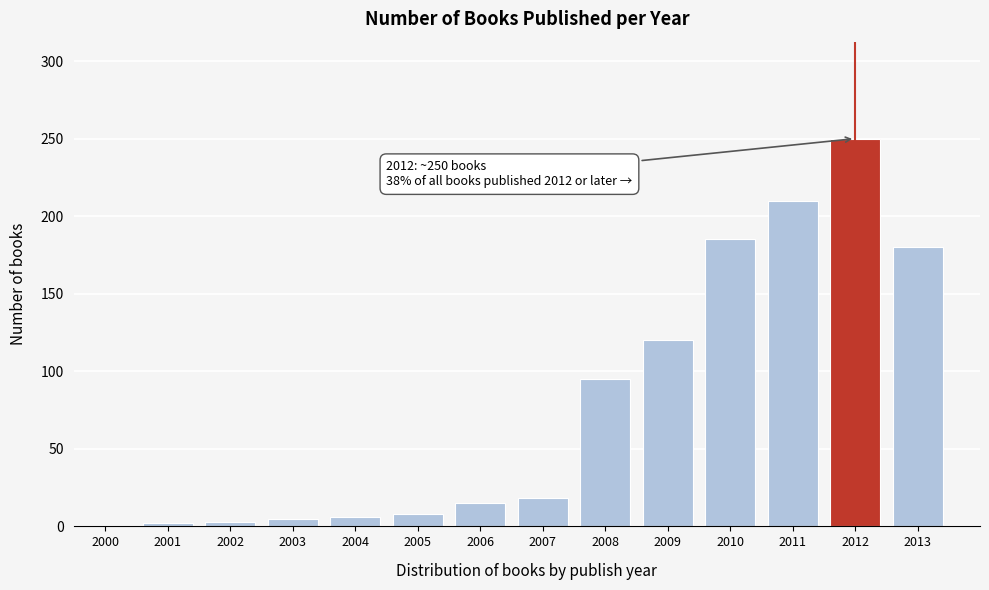

What value does the data have at 2007?

18